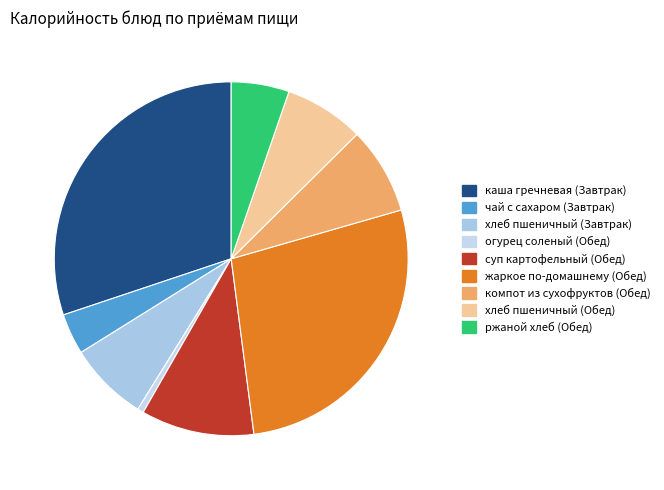

To the nearest percent, what percentage of the pie is хлеб пшеничный (Обед)?

7%